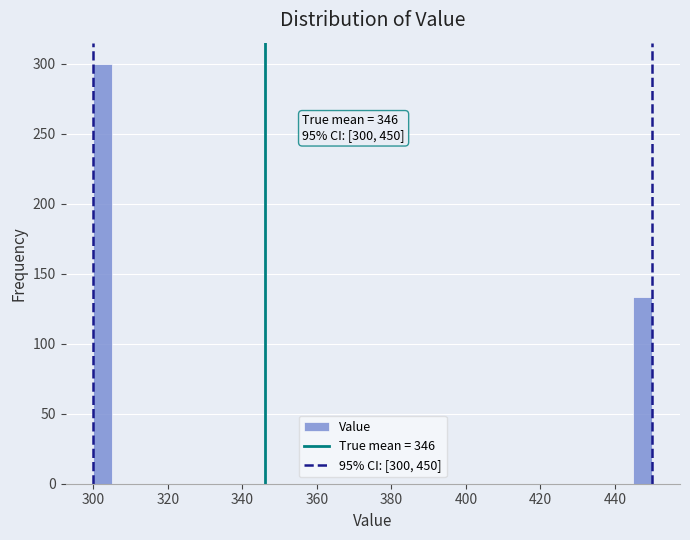

Around what value on the x-axis is the tallest bar? Give the approximate position of its centre, as read against the axis.

302